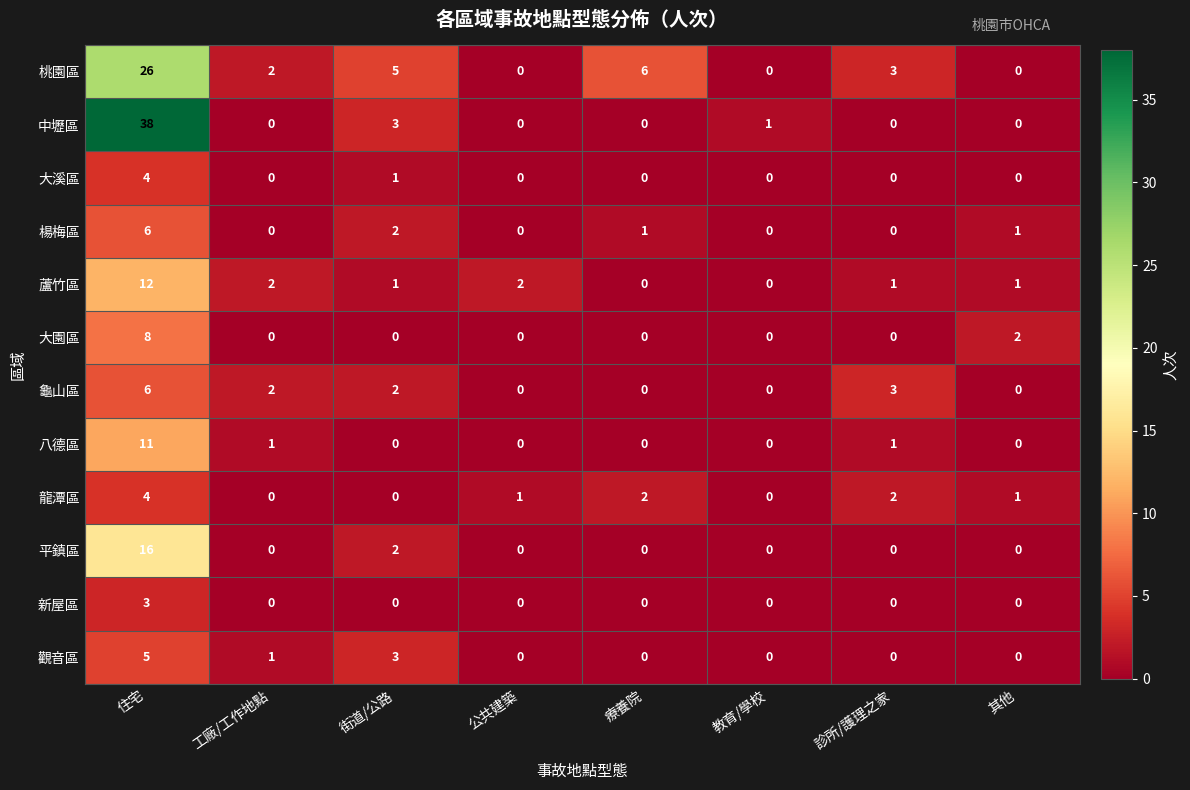

How many 新屋區 values are between 0 and 1?

7